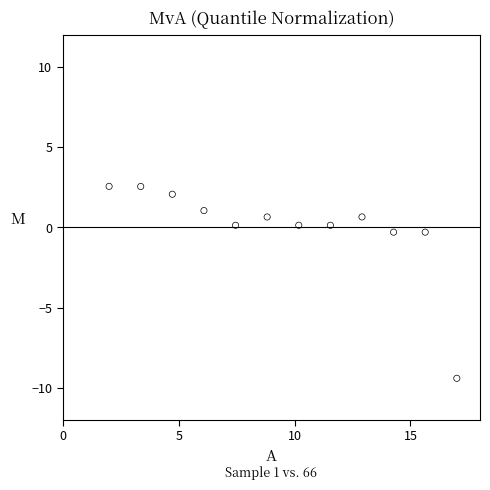

What is the range of X values (max minus min)?

15.0